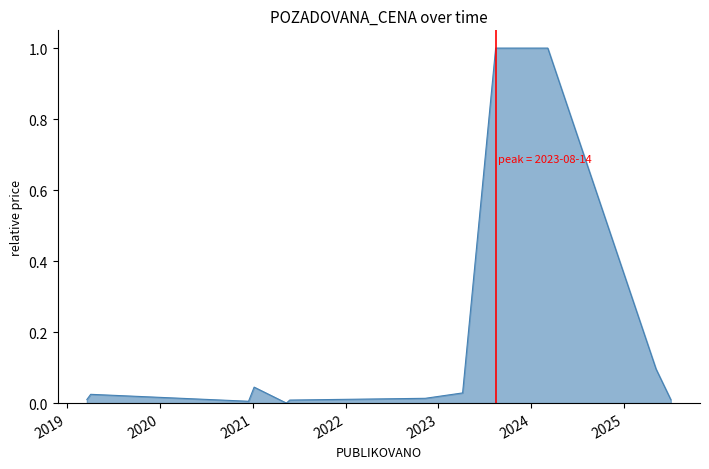

What is the greatest value displayed?

1.0